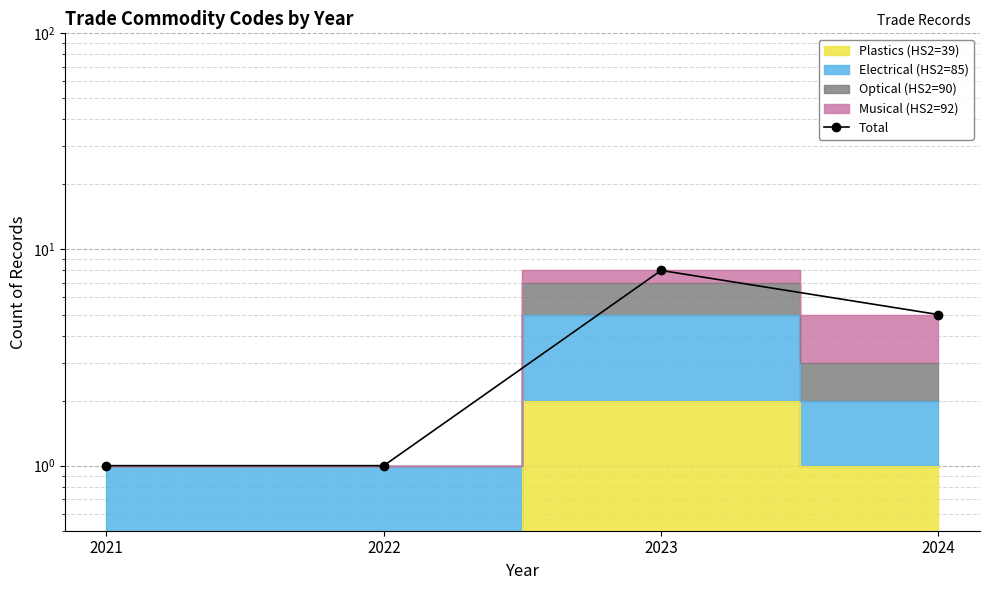

What is the change in value from 2022 to 2023?

+7